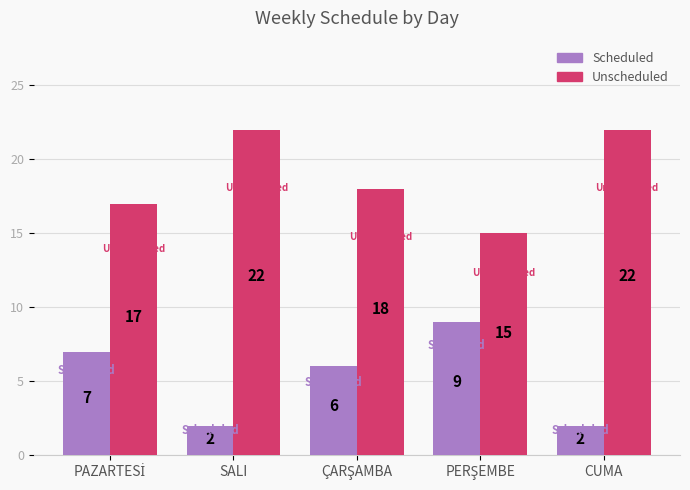

Where does the Unscheduled series first go above 18?

SALI